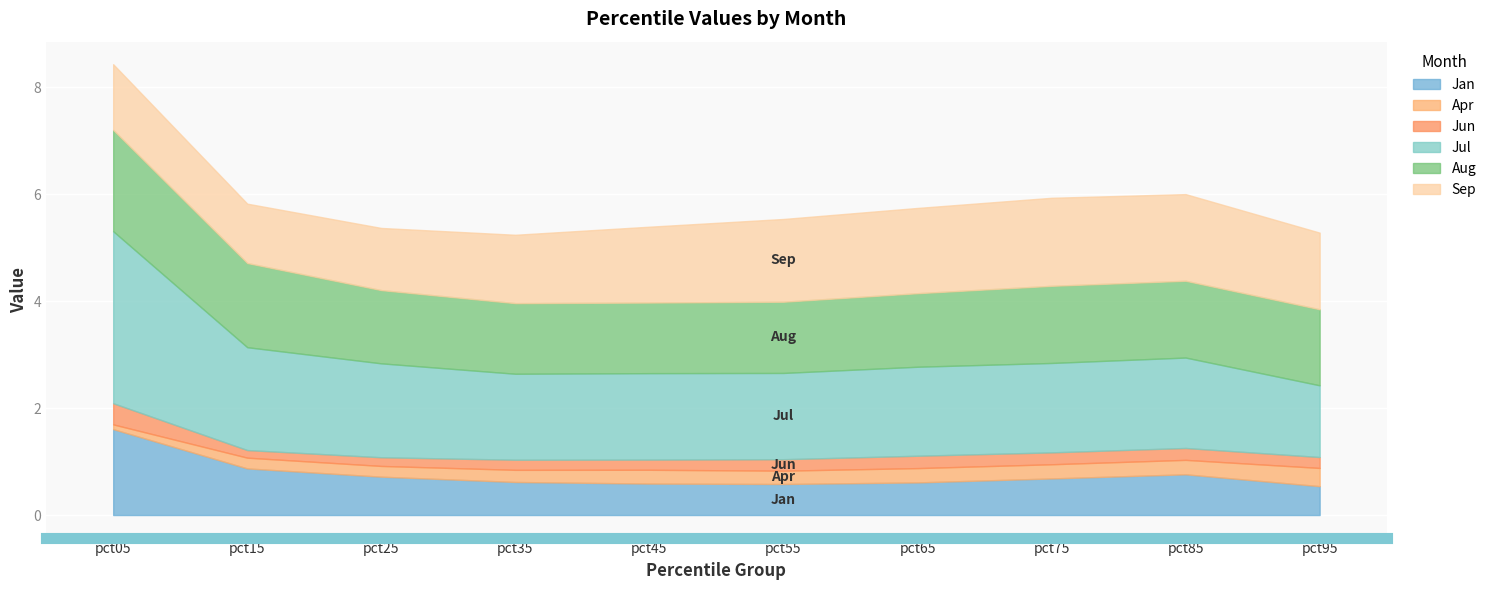

What is the greatest value displayed?

3.2